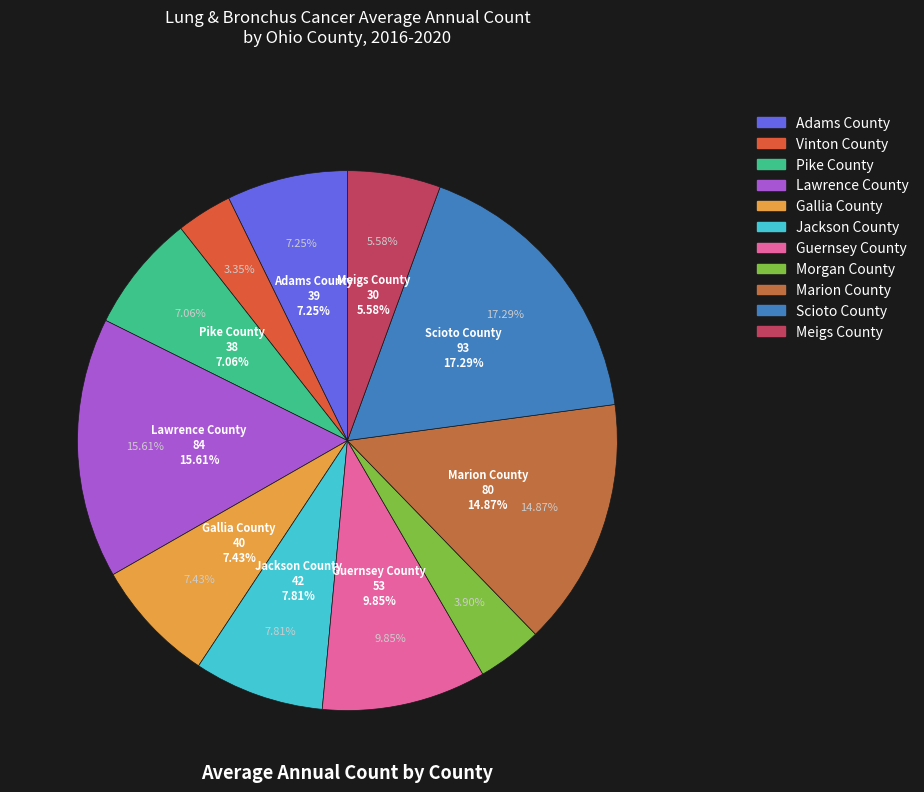

To the nearest percent, what percentage of the pie is Adams County?

7%